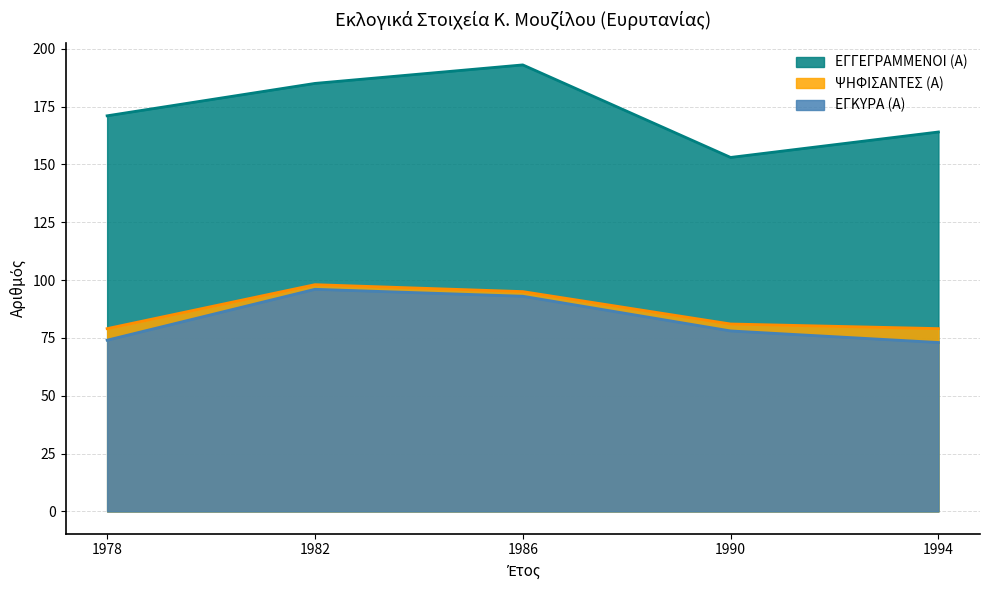

What is the total value across all series at 1994?

316